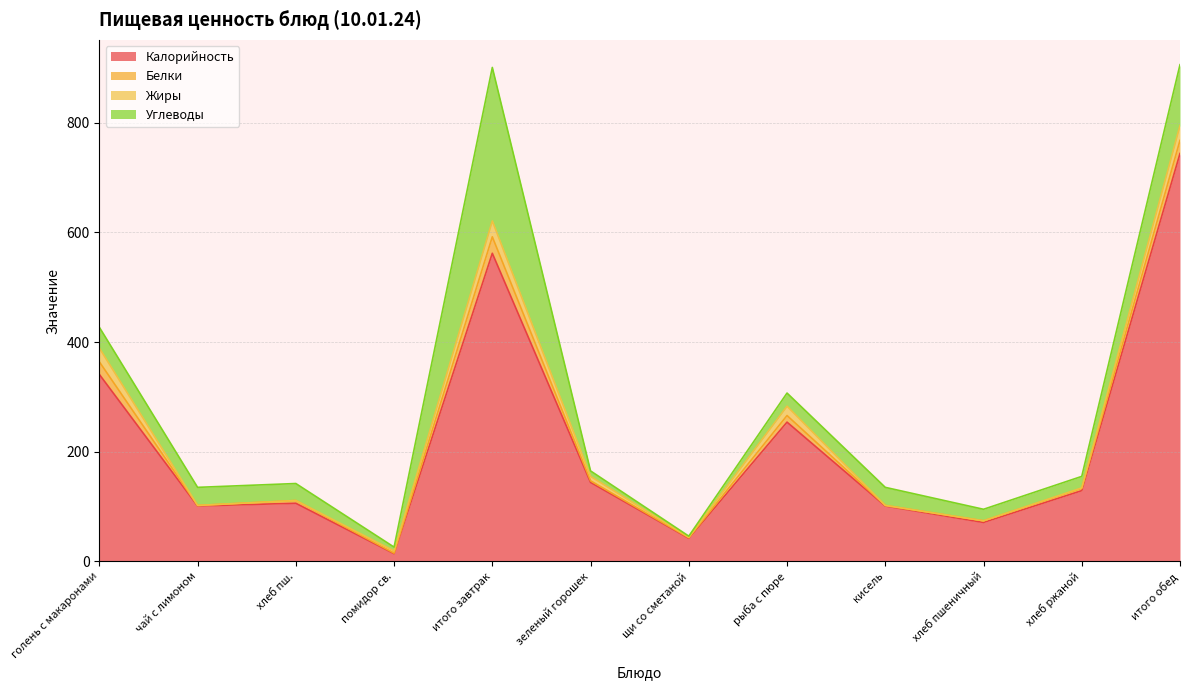

Is it true that Углеводы equals 10 at зеленый горошек?

True